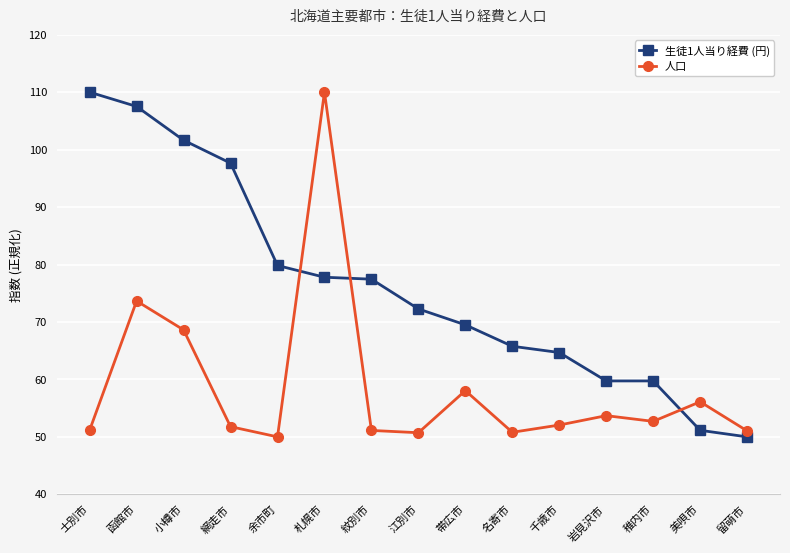

The value of 人口 at 士別市 is 90.1. True or false?

False